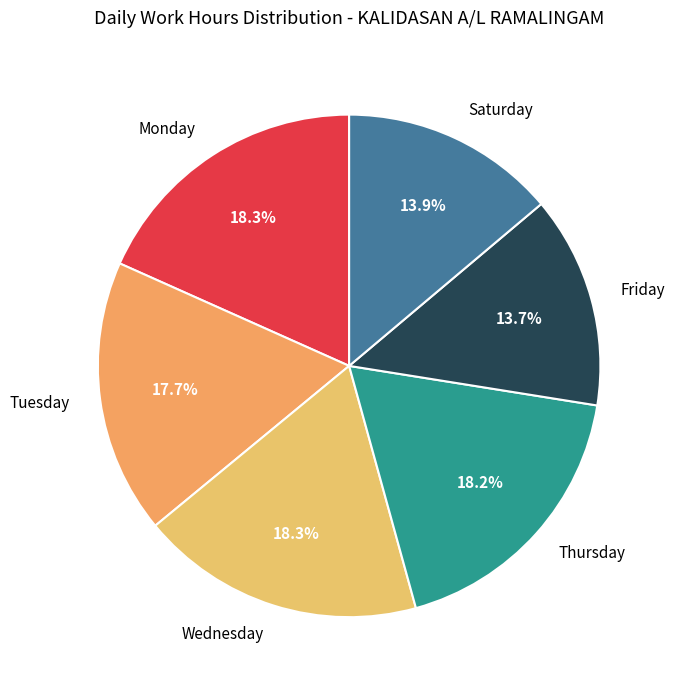

Is there a majority slice in this chart?

No